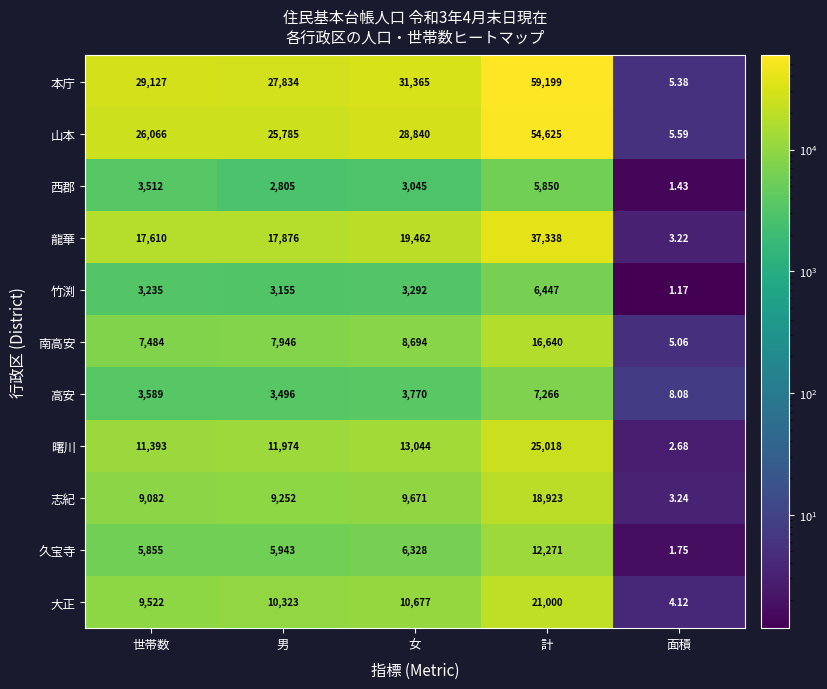

Which category has the lowest value across all series?

面積